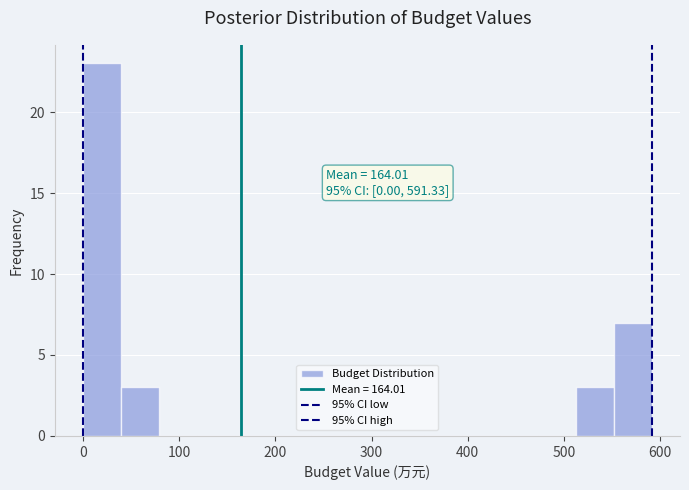

Around what value on the x-axis is the tallest bar? Give the approximate position of its centre, as read against the axis.

20